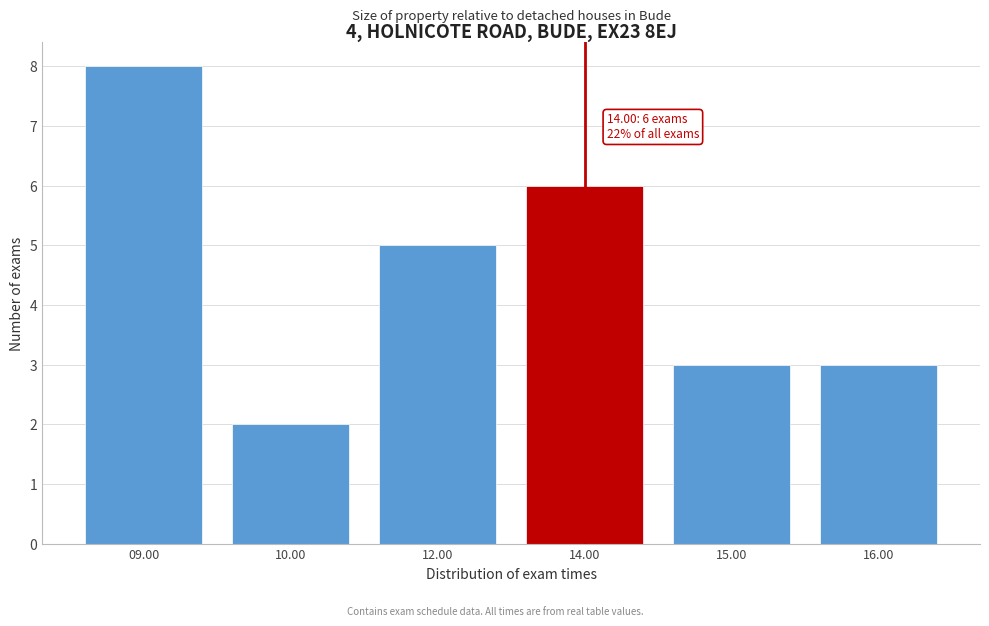

Reading left to right, what are all the values shown in this chart?

8	2	5	6	3	3